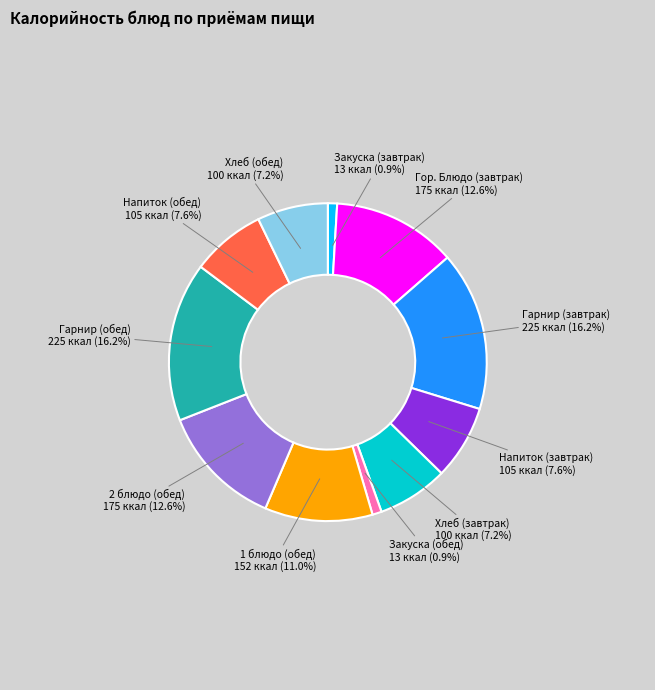

The Гарнир (завтрак) slice represents 16% of the pie. True or false?

True